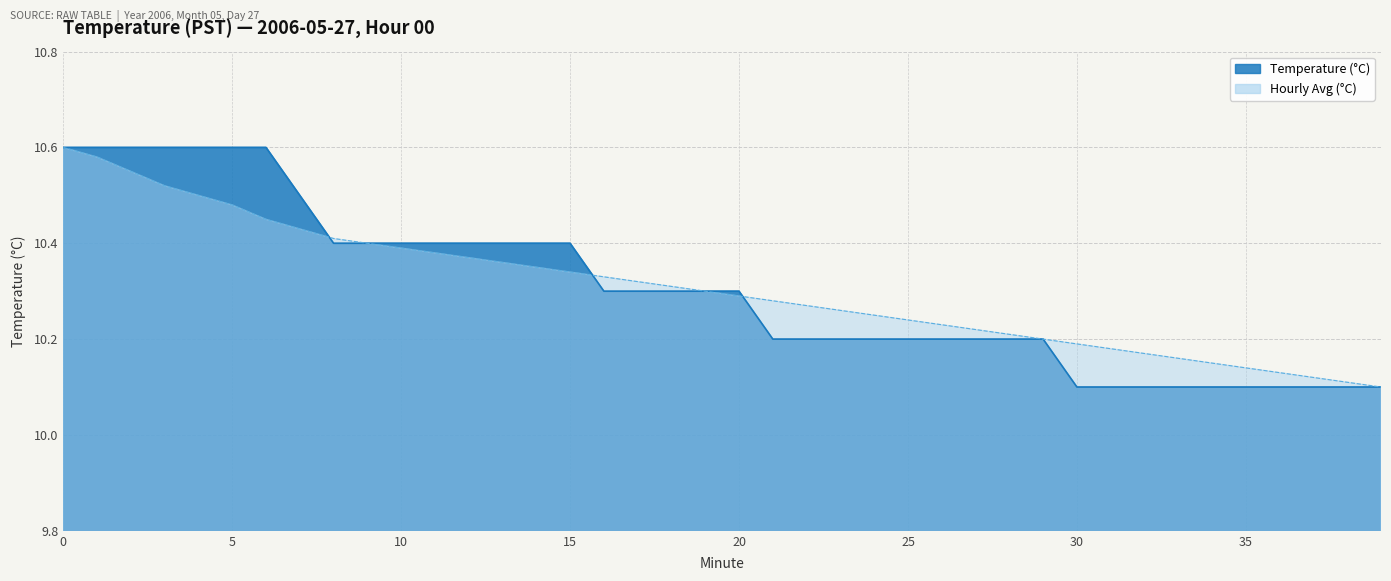

What is the difference between the maximum and minimum values in the Temperature (°C) series?

0.5